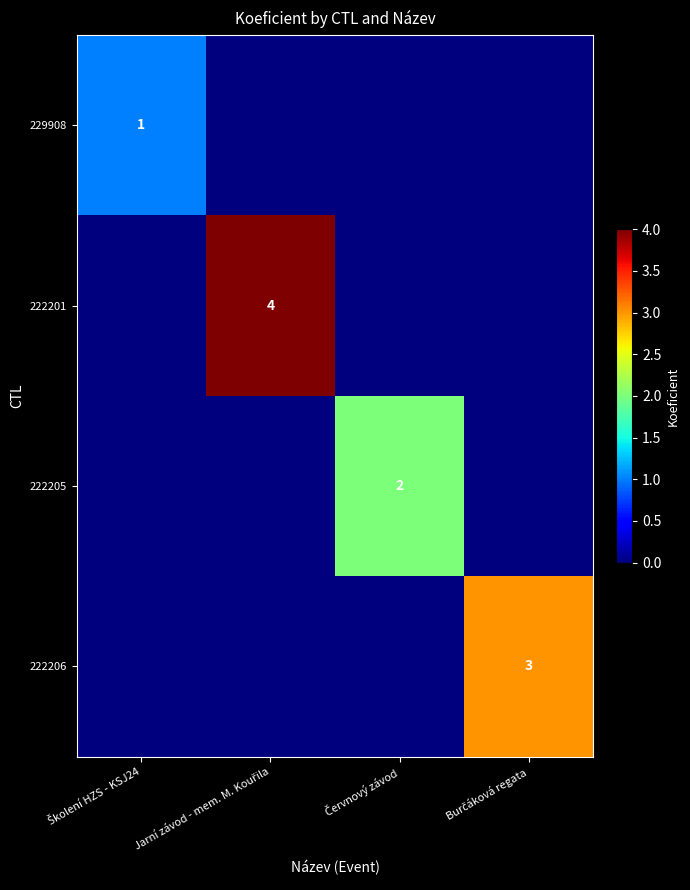

What is the total value across all series at Červnový závod?

2